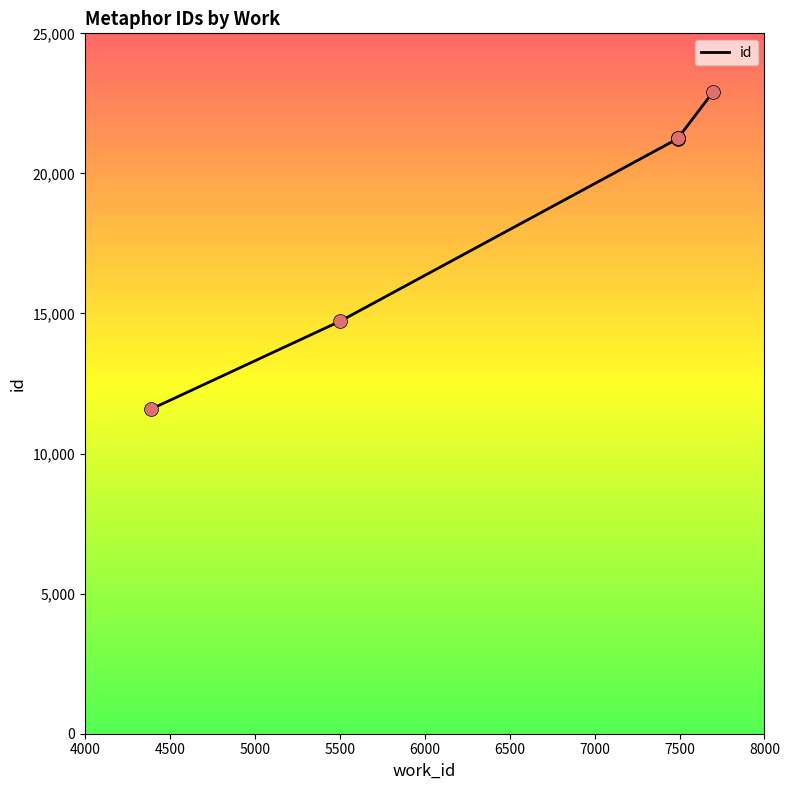

What is the ratio of the value at 7490 to the value at 7698?

0.9